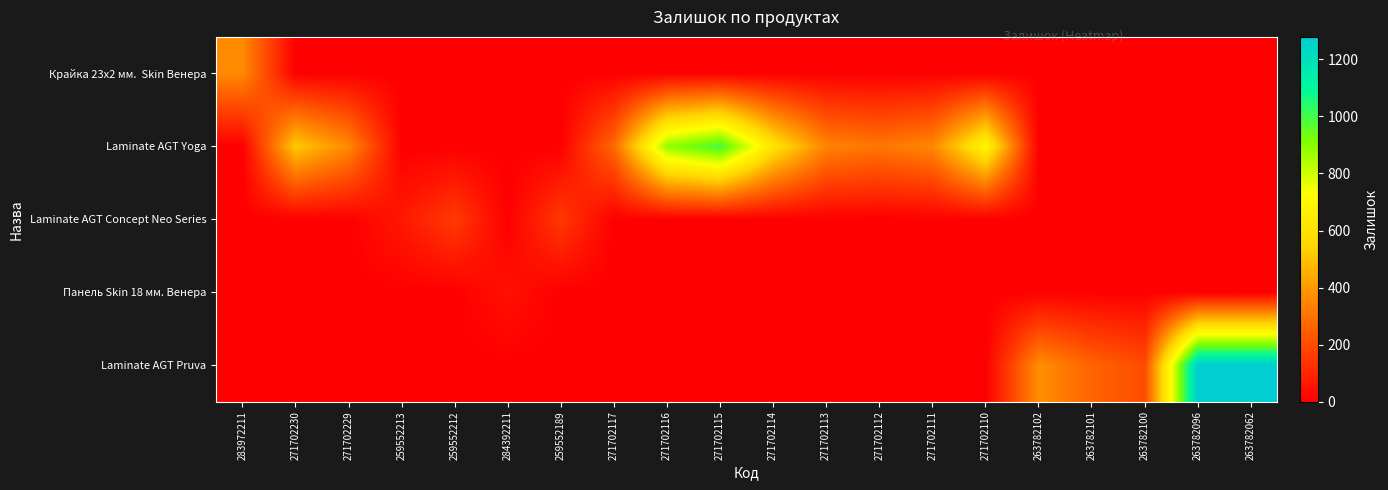

Between 283972211 and 271702112, which series saw the biggest shift?

Крайка 23x2 мм. Skin Венера